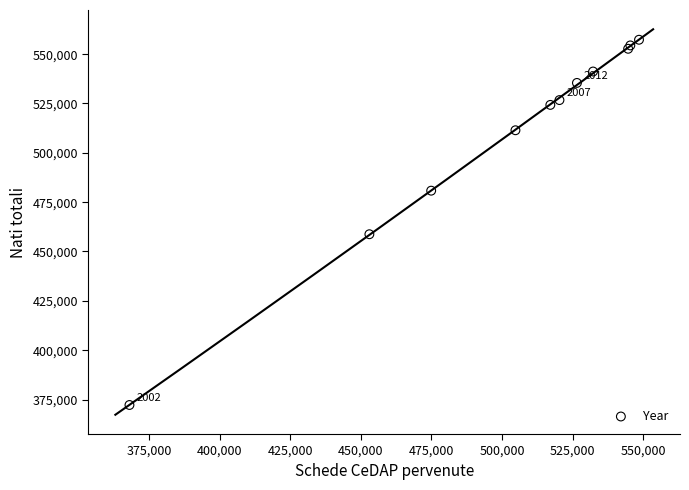

What Y value in the scatter plot is closest to 464759?

458748